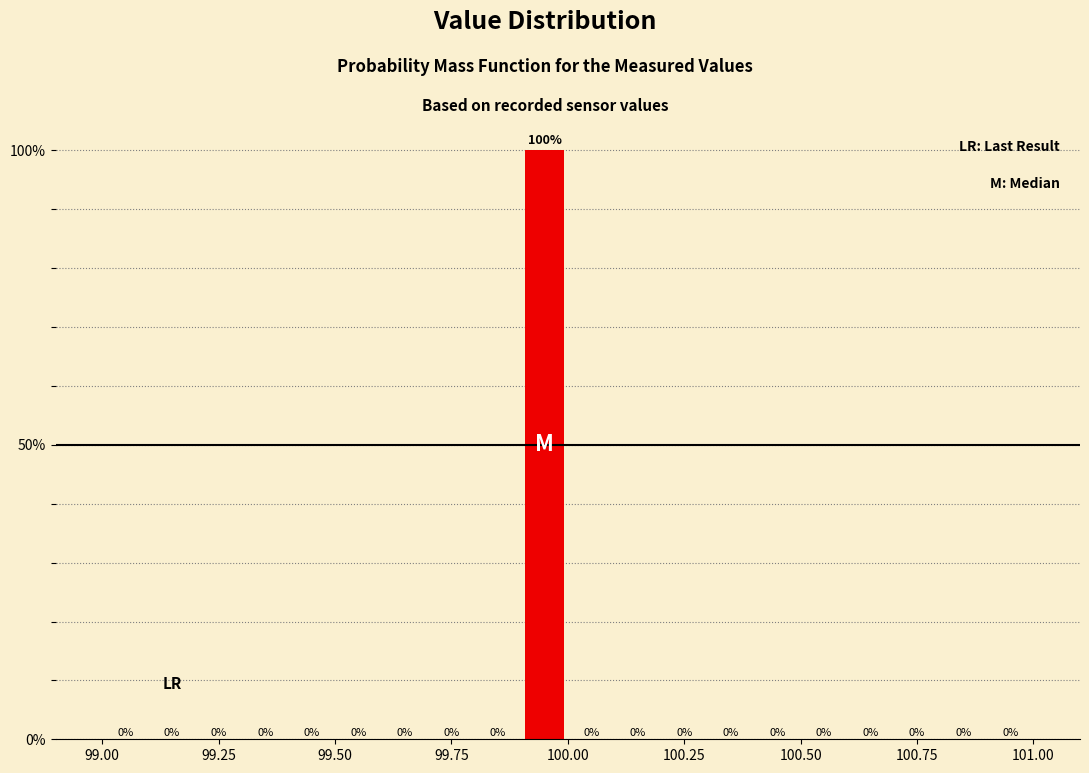

Read against the x-axis, roughly where is the centre of the tallest bar?

99.95